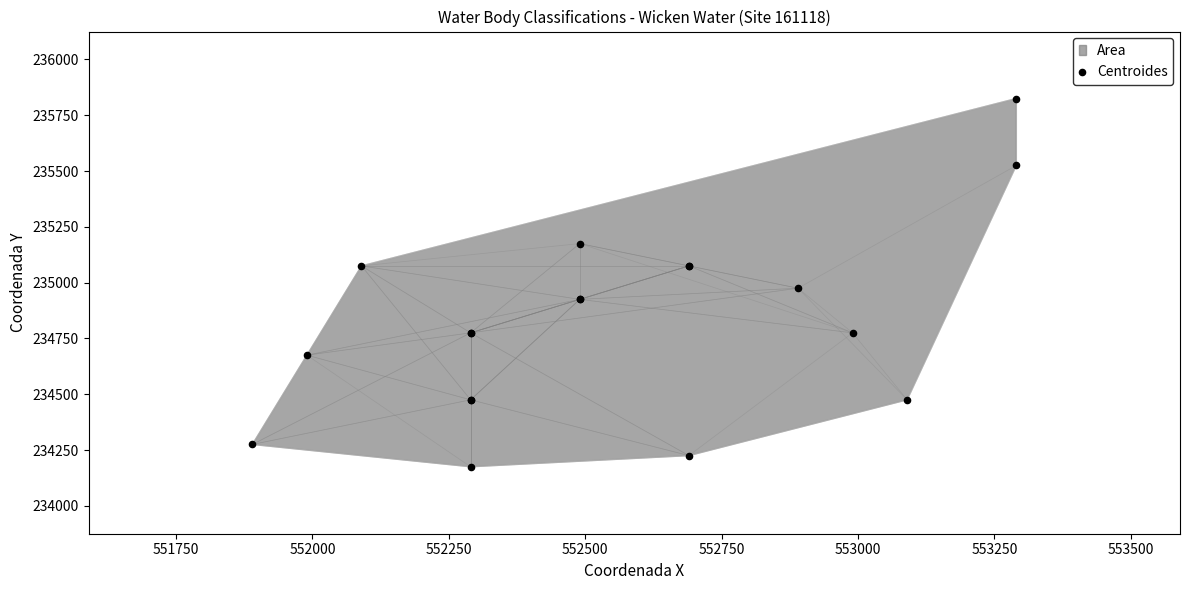

What Y value in the scatter plot is closest to 235000?

234975